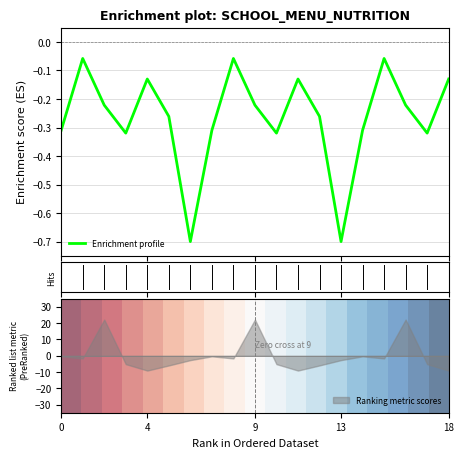

True or false: Ranking metric scores has a value of -0.4 at 0.

True